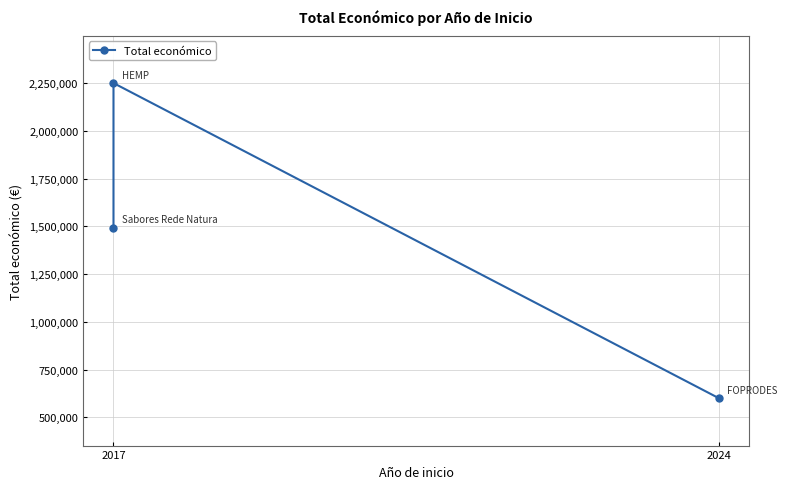

Does the chart have visible grid lines?

Yes